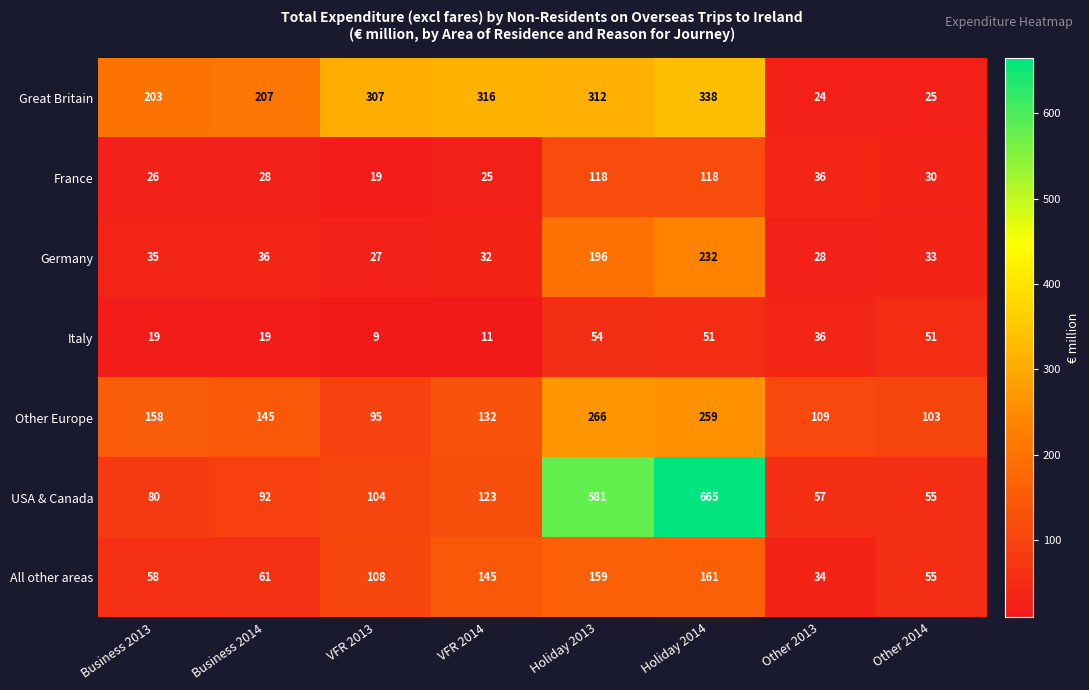

What is the difference between the Germany values at Other 2013 and Holiday 2013?

168